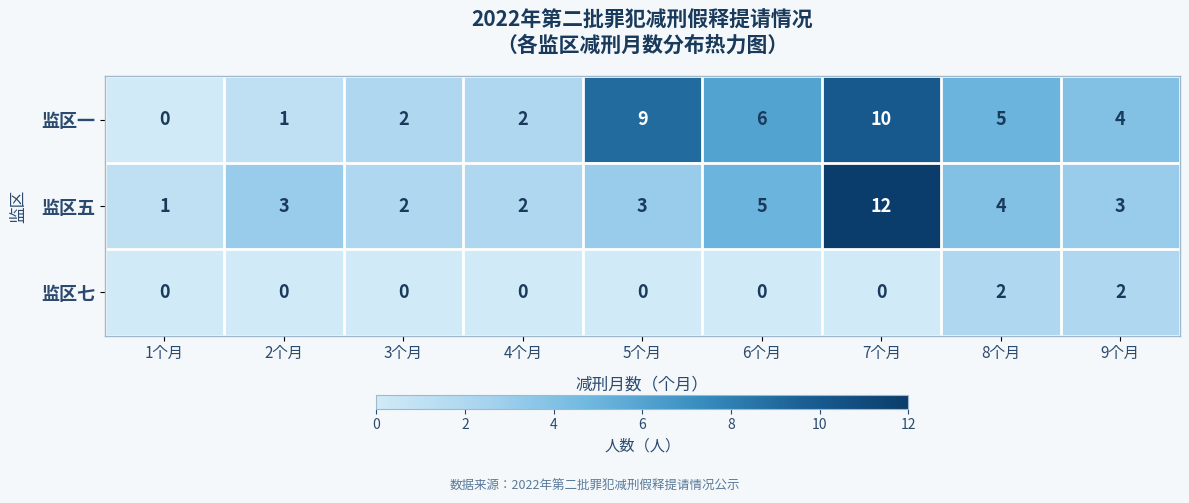

How many series are shown in this chart?

3